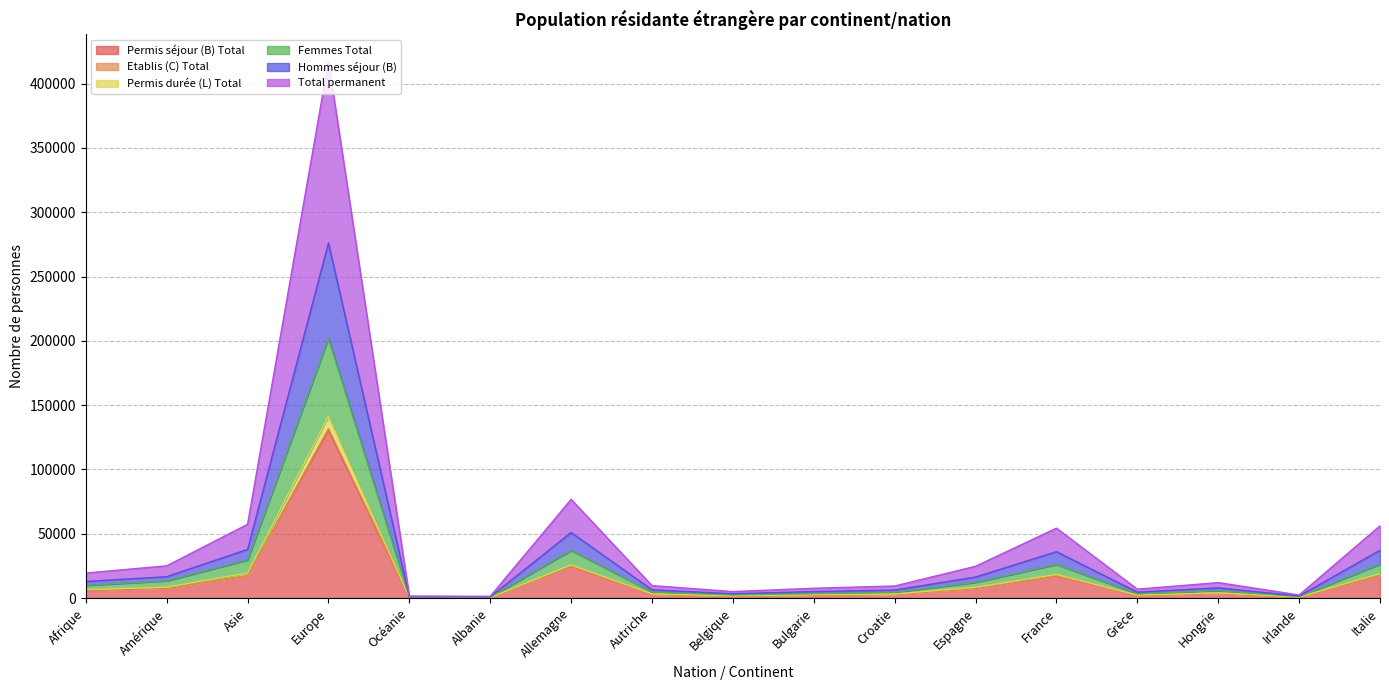

Is the value of Permis séjour (B) Total at Allemagne greater than the value of Total permanent at Croatie?

Yes